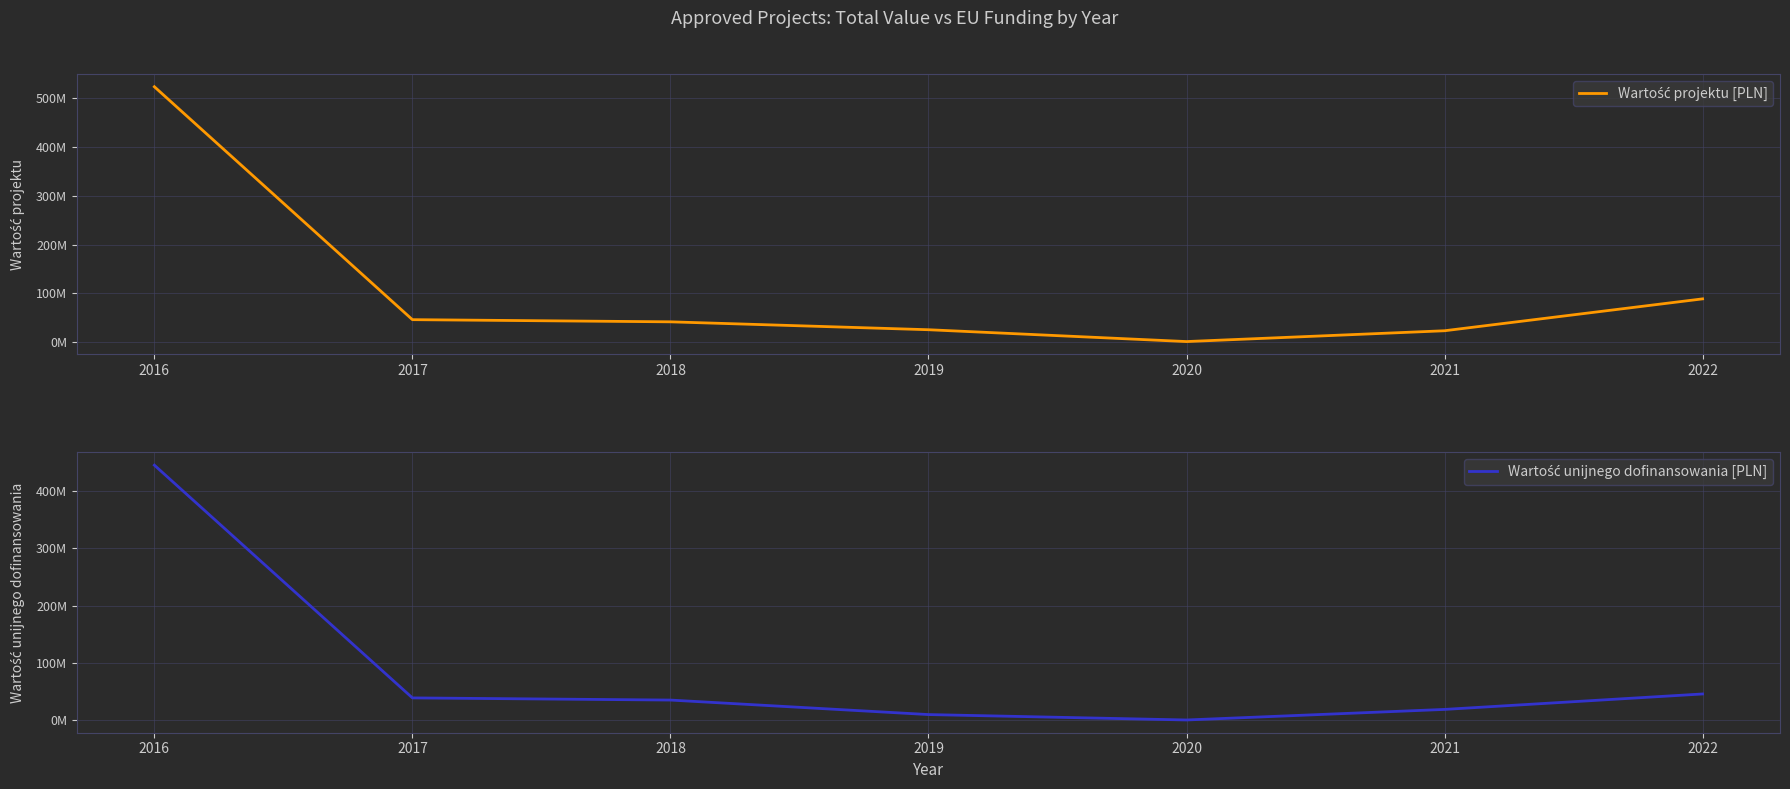

What is the value of the Wartość unijnego dofinansowania [PLN] point at the 4th from the left?

9999533.3